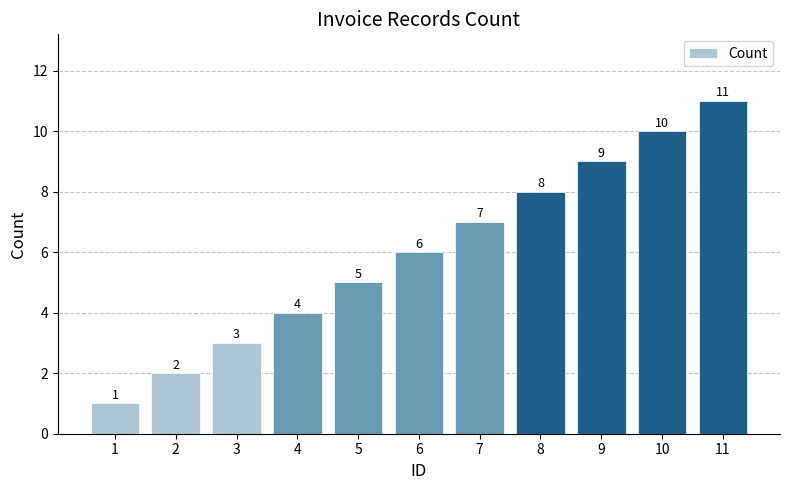

Which label corresponds to the smallest value in the chart?

1